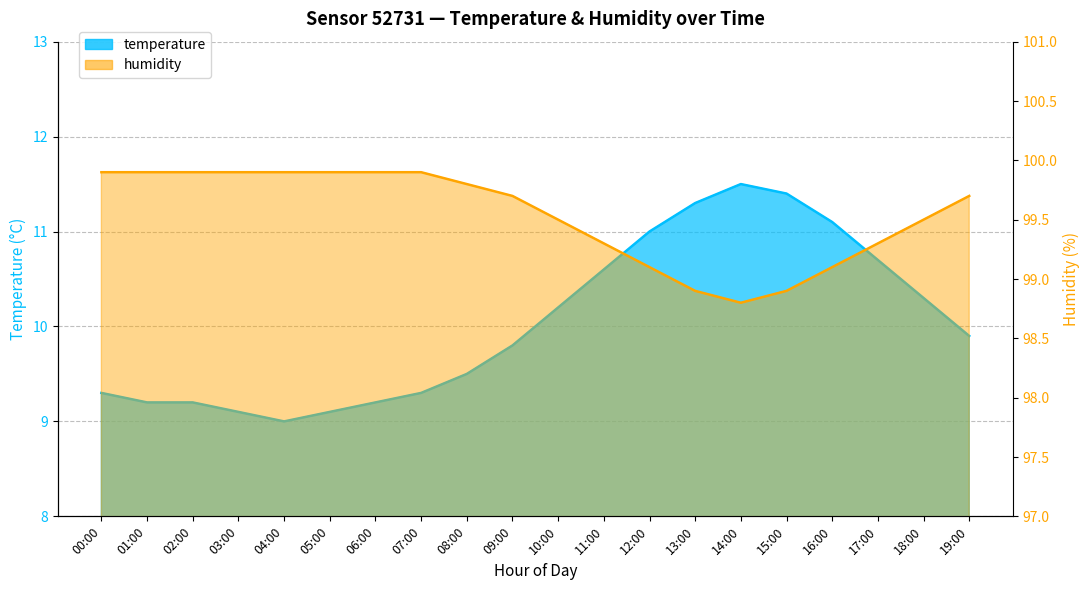

Which series has the largest total across all categories?

humidity